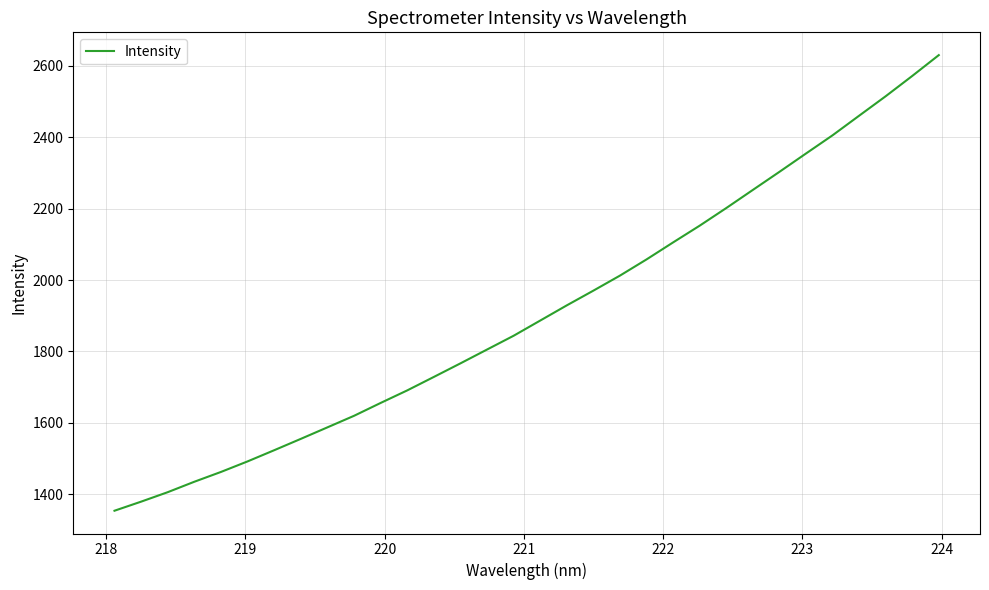

What is the smallest value displayed?

1353.7